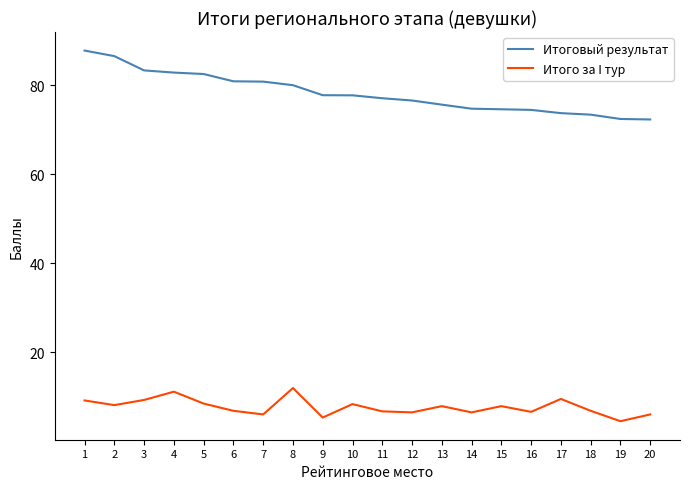

True or false: Итого за I тур and Итоговый результат intersect in this chart.

False